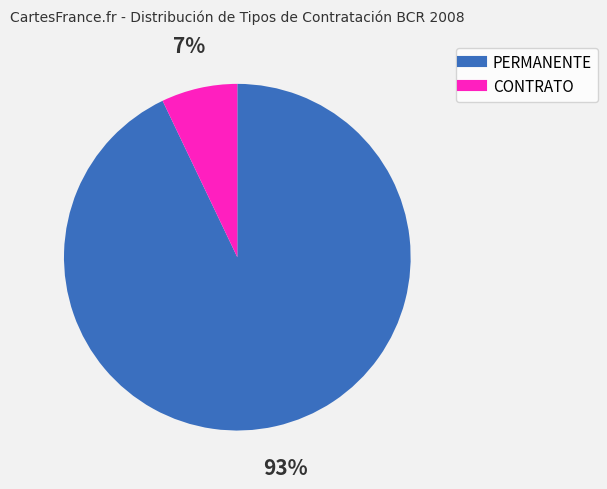

Which slice is the largest?

PERMANENTE